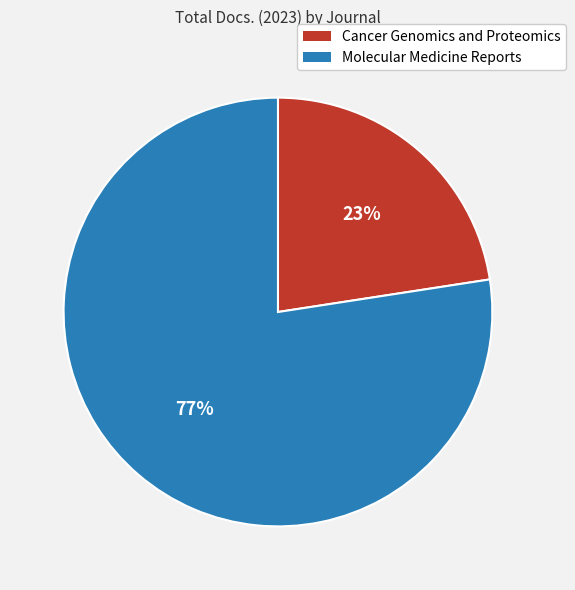

Rank the categories by value from lowest to highest.

Cancer Genomics and Proteomics, Molecular Medicine Reports